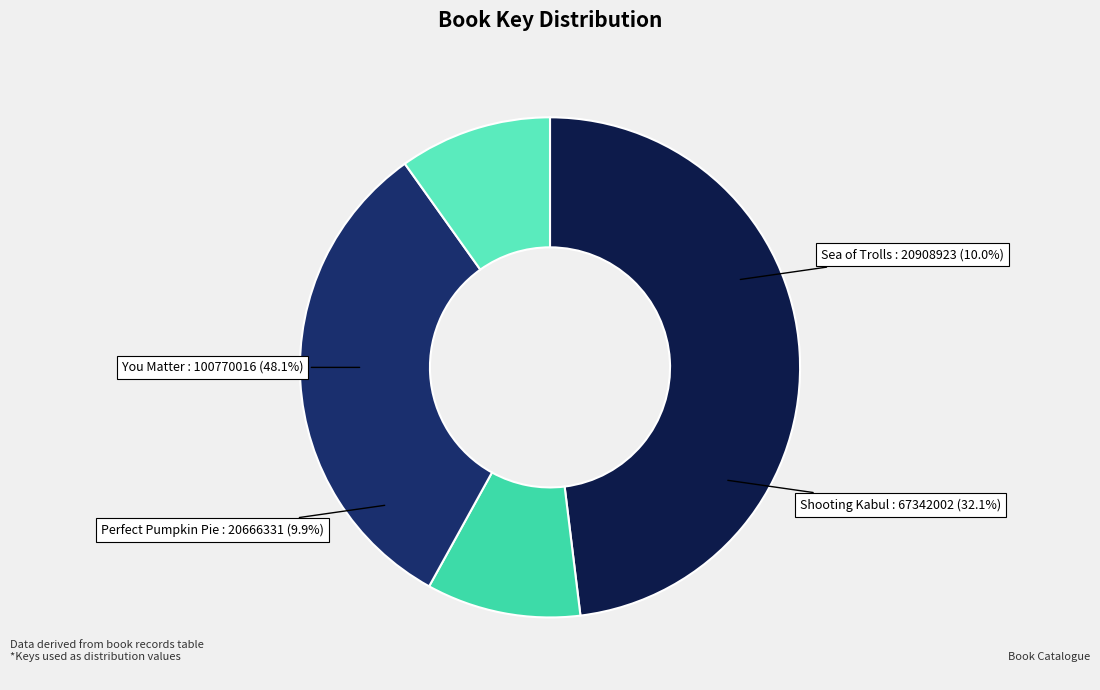

Which slice is the largest?

You Matter